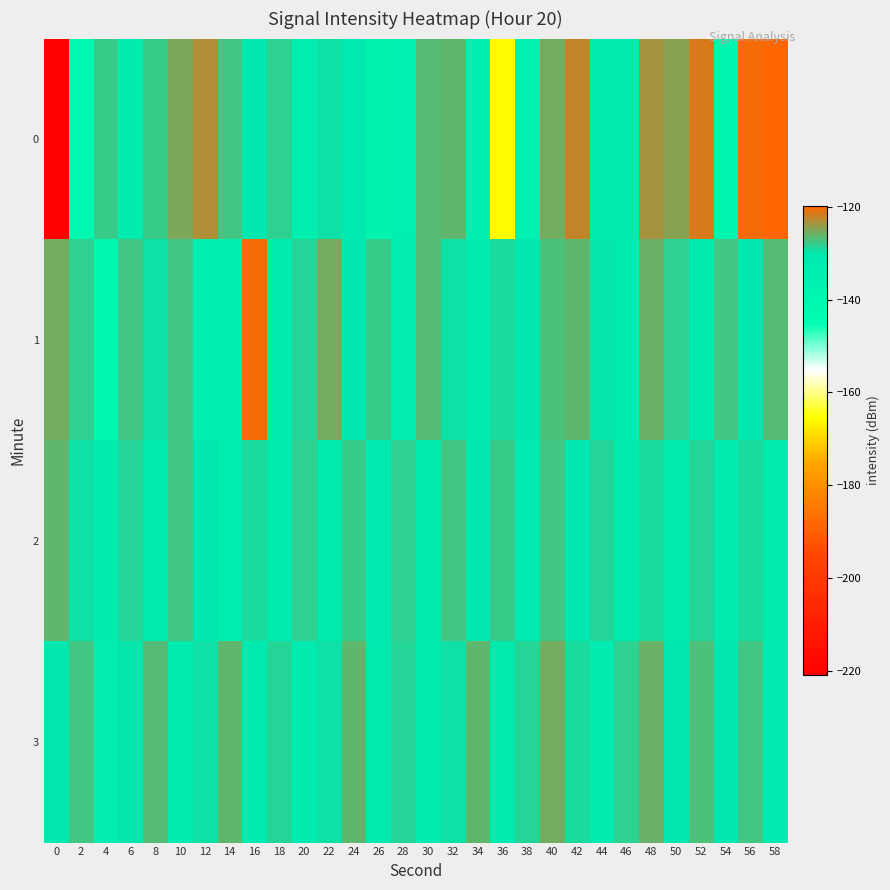

What is the total value across all series at 4?

-533.8